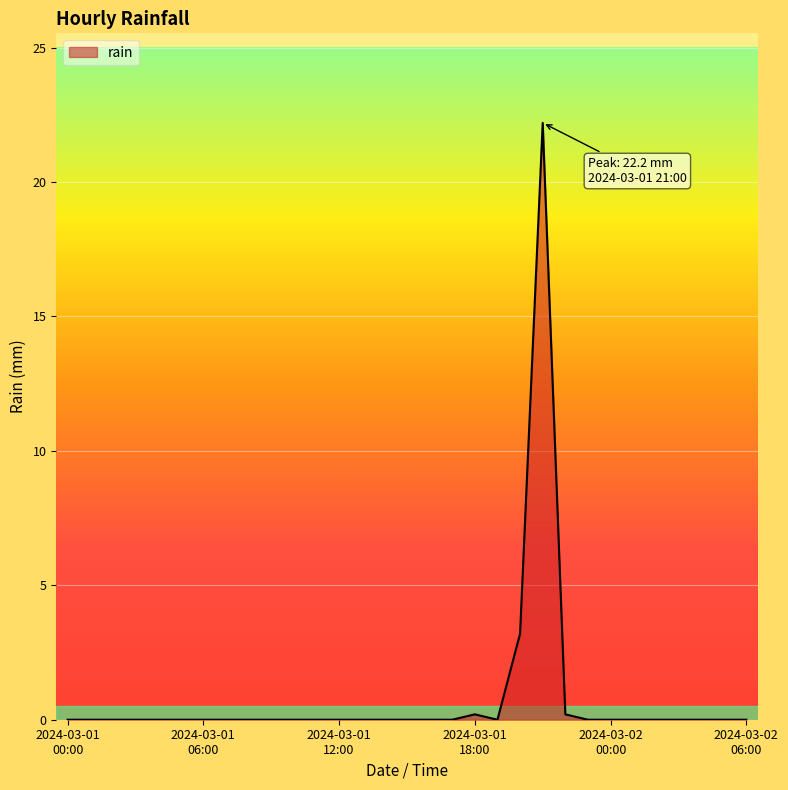

What is the greatest value displayed?

22.2